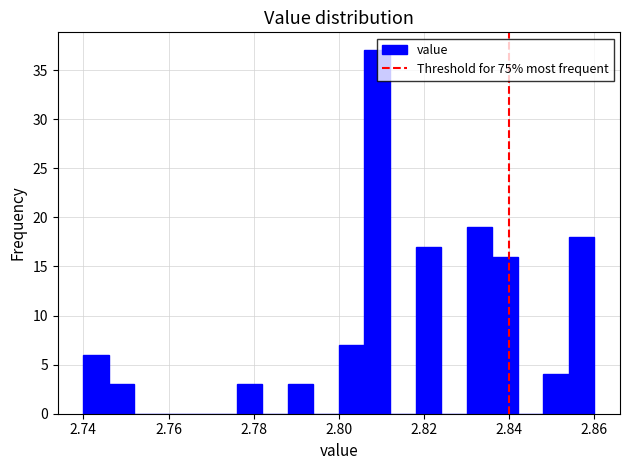

Read against the x-axis, roughly where is the centre of the tallest bar?

2.810